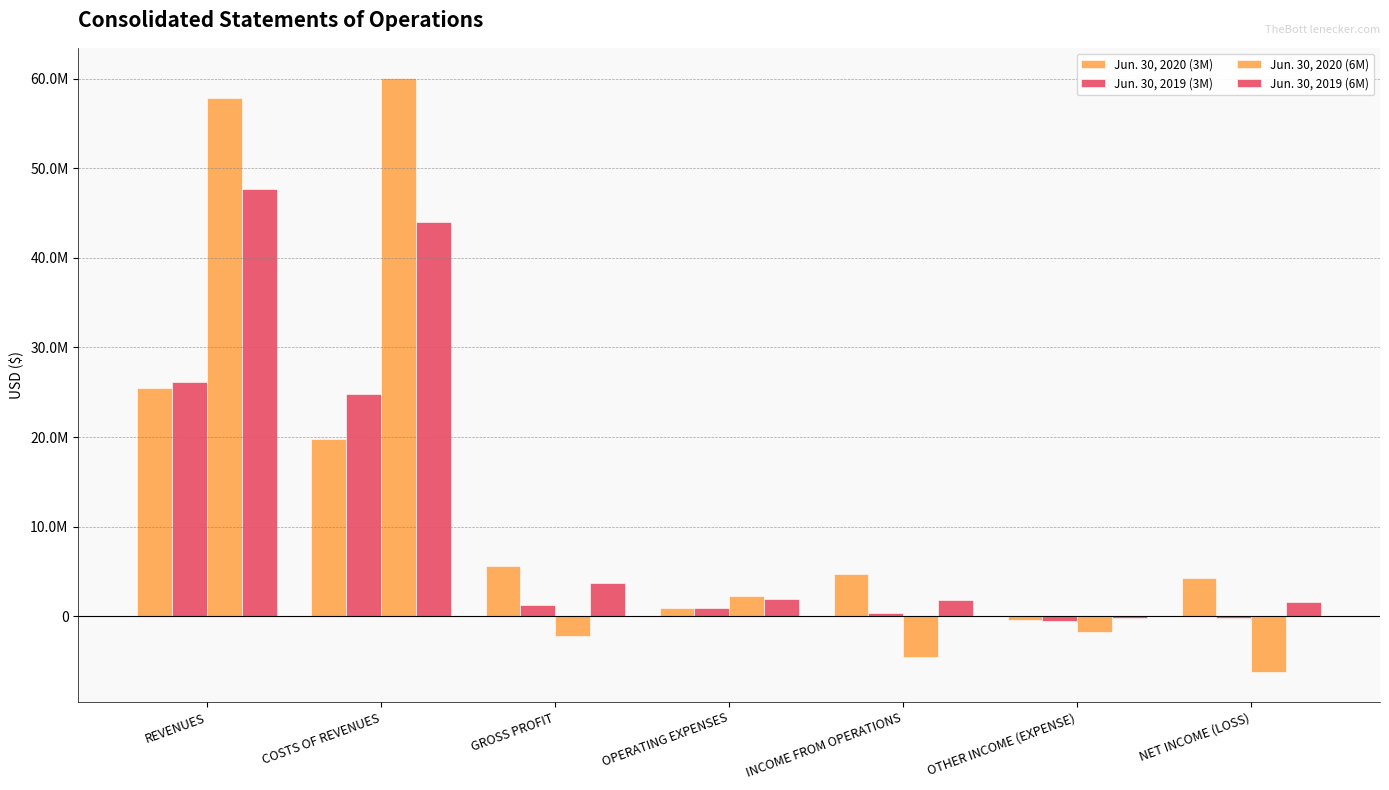

What is the smallest value displayed?

-6261668